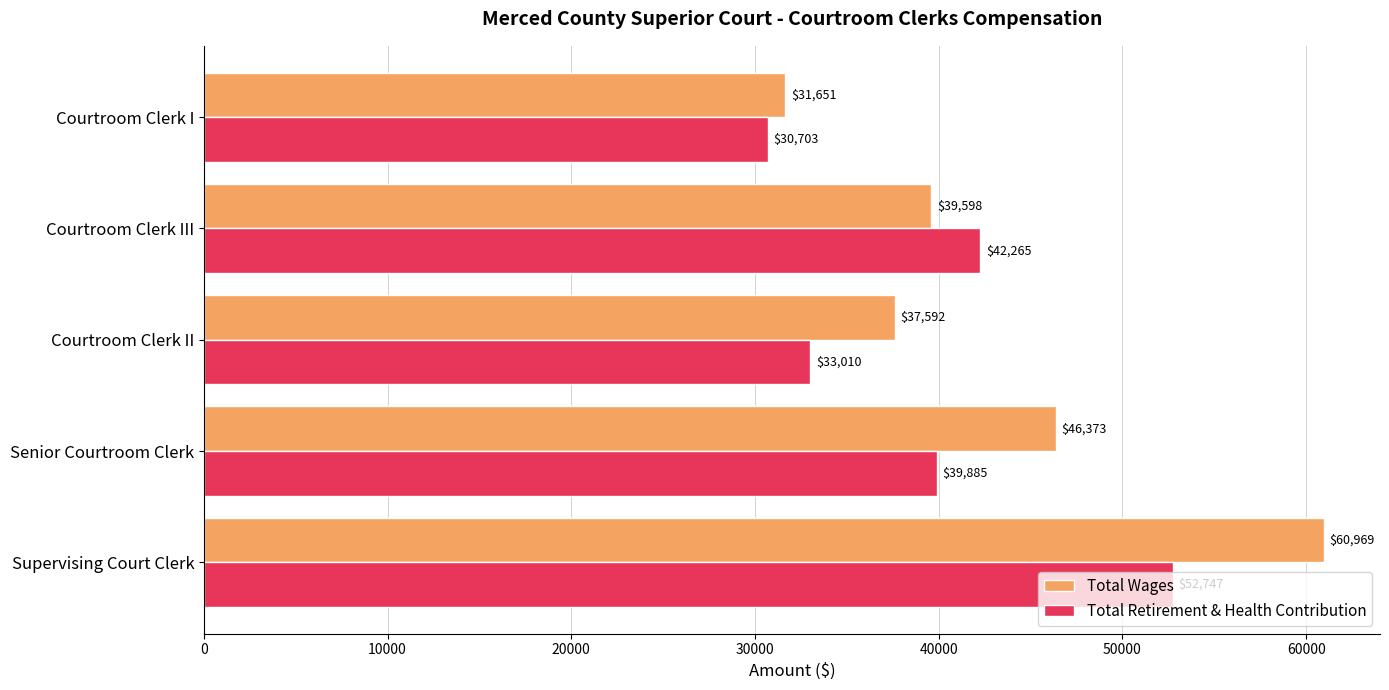

At which label is Total Retirement & Health Contribution closest to 41725?

Courtroom Clerk III